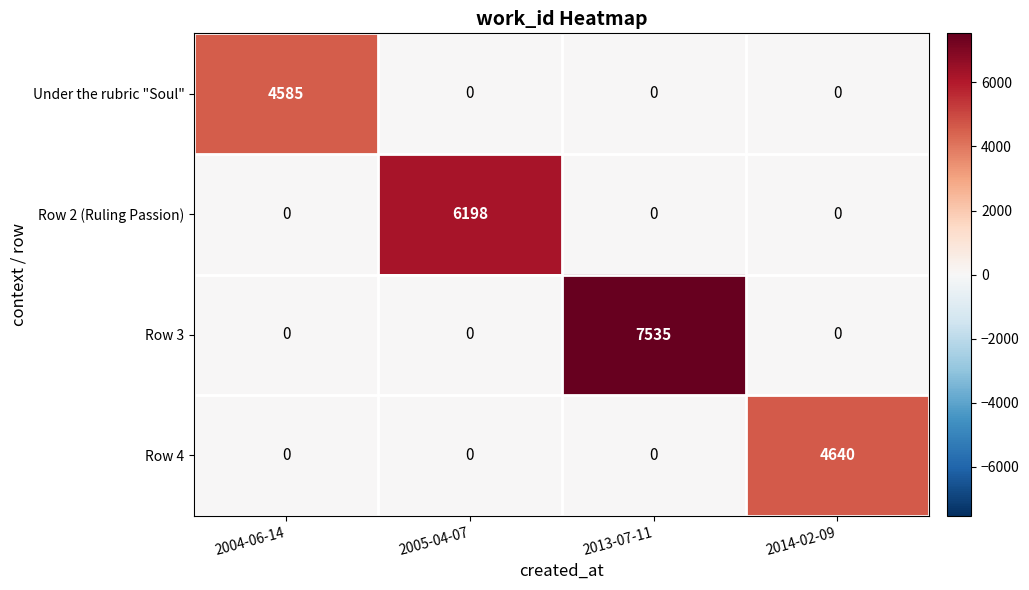

The Row 3 series shows 3816 at 2004-06-14. True or false?

False